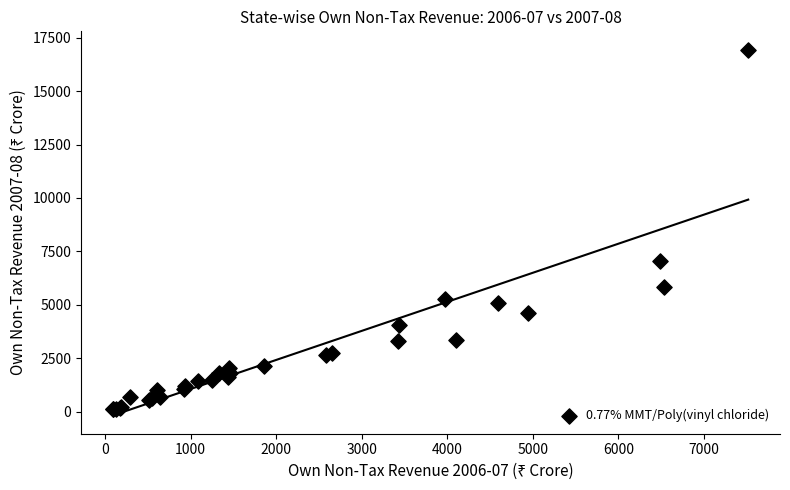

What Y value in the scatter plot is closest to 8531?

7064